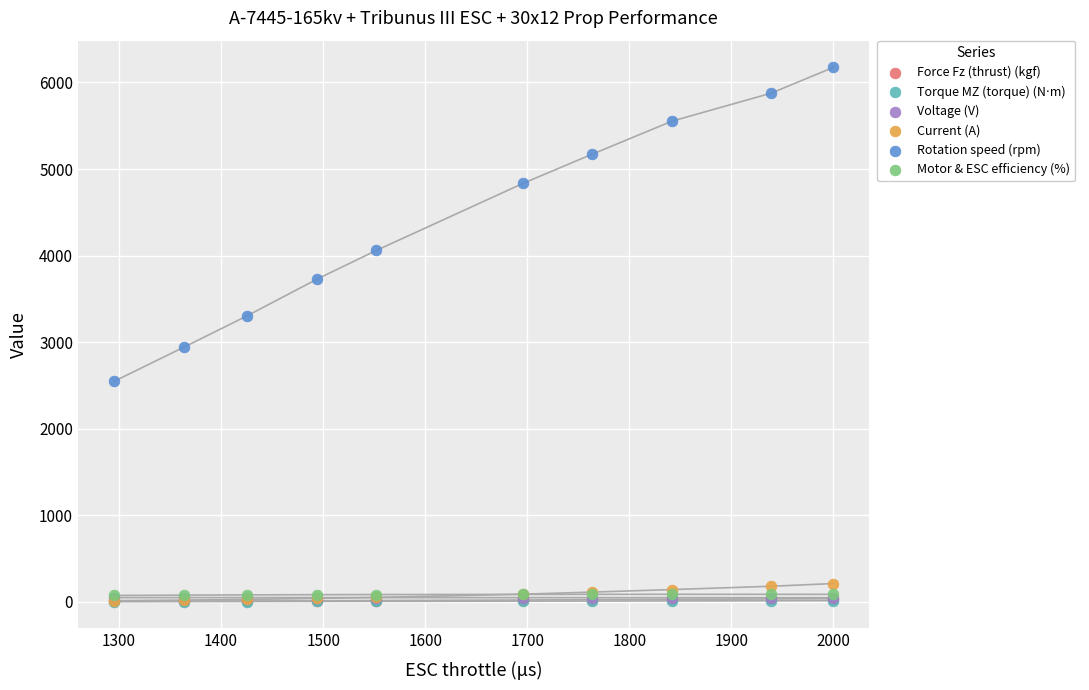

Which series reaches the minimum Y coordinate?

Torque MZ (torque) (N⋅m)